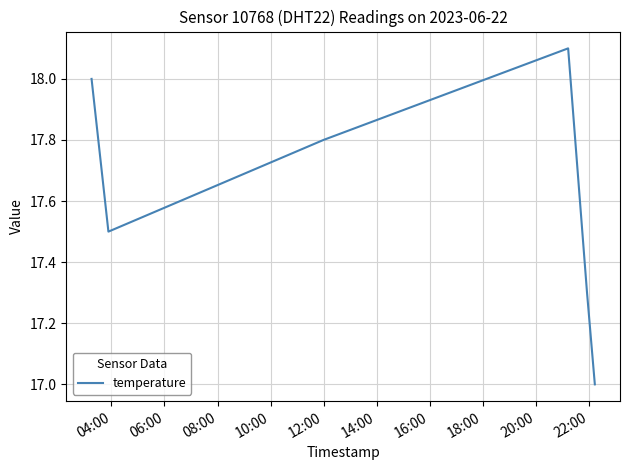

Count the number of categories in the chart.

6